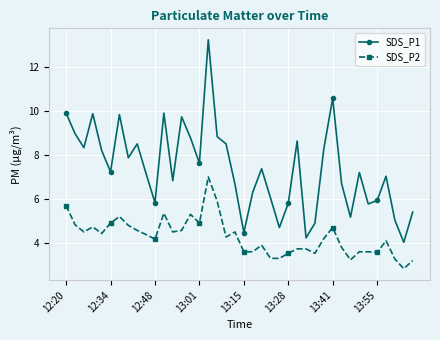

What is the difference between the maximum and minimum values in the SDS_P1 series?

9.2